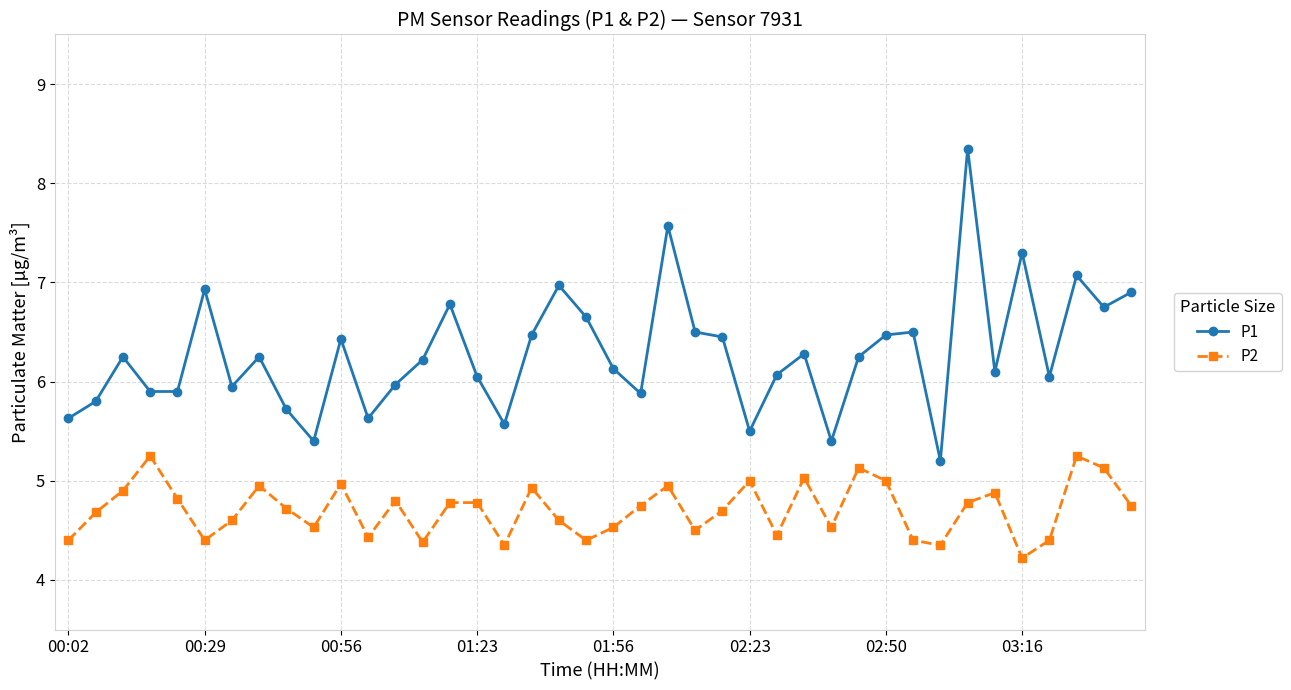

What is the value of the P2 point at the 23rd from the left?

5.0